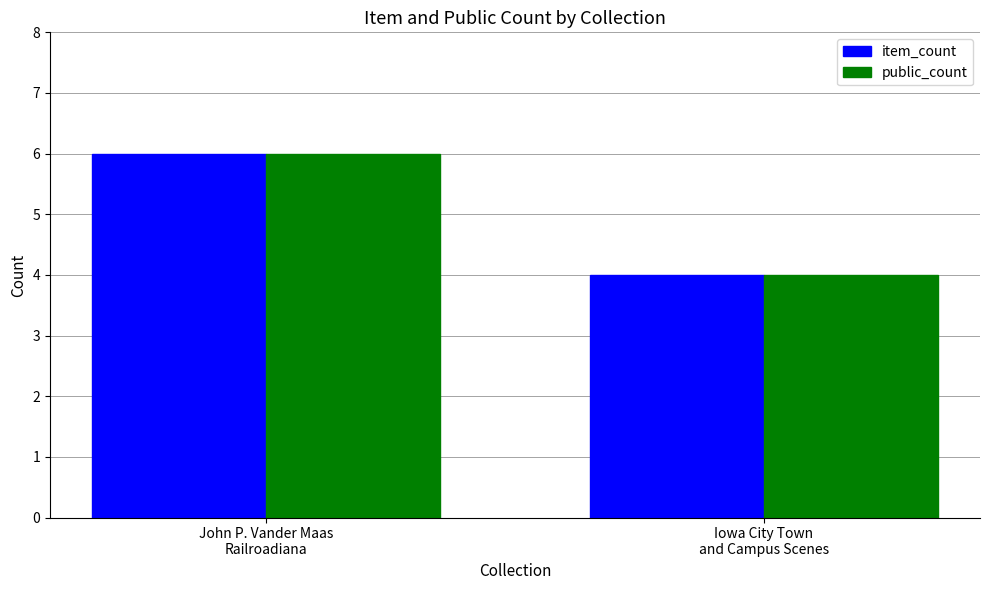

Reading right to left, what are all the values shown in this chart?

item_count: 4	6
public_count: 4	6